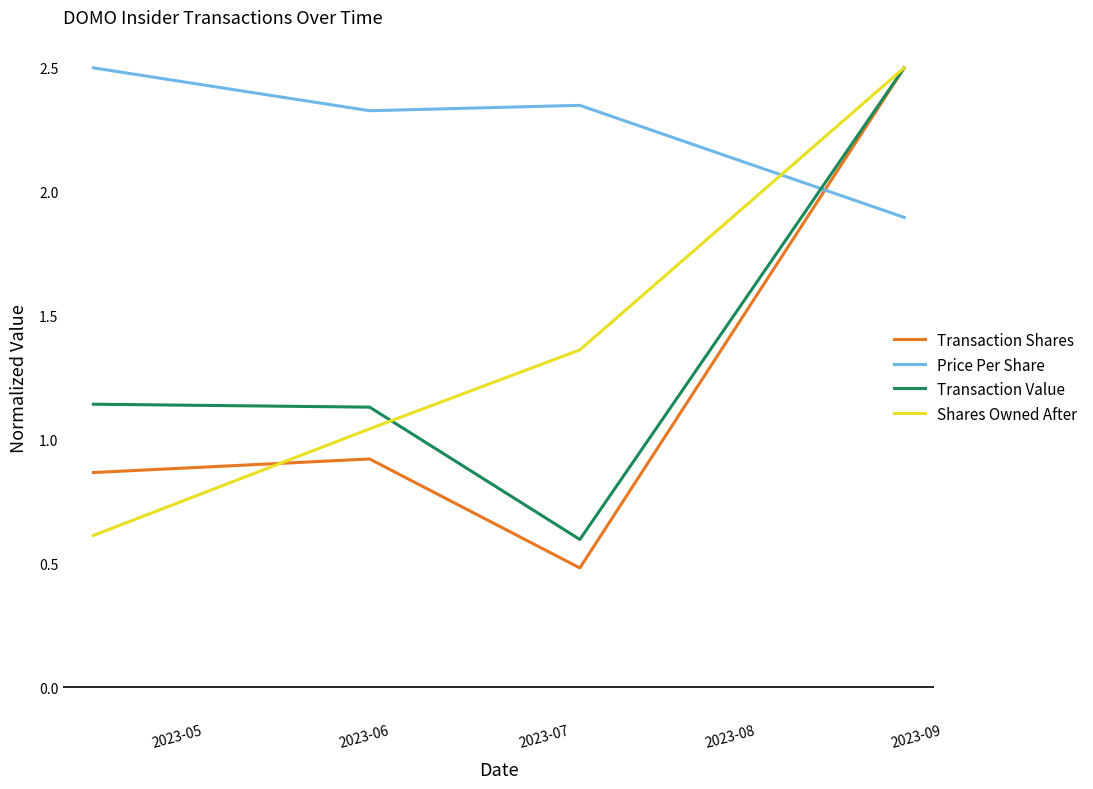

What is the difference between the maximum and minimum values in the Transaction Value series?

1.9